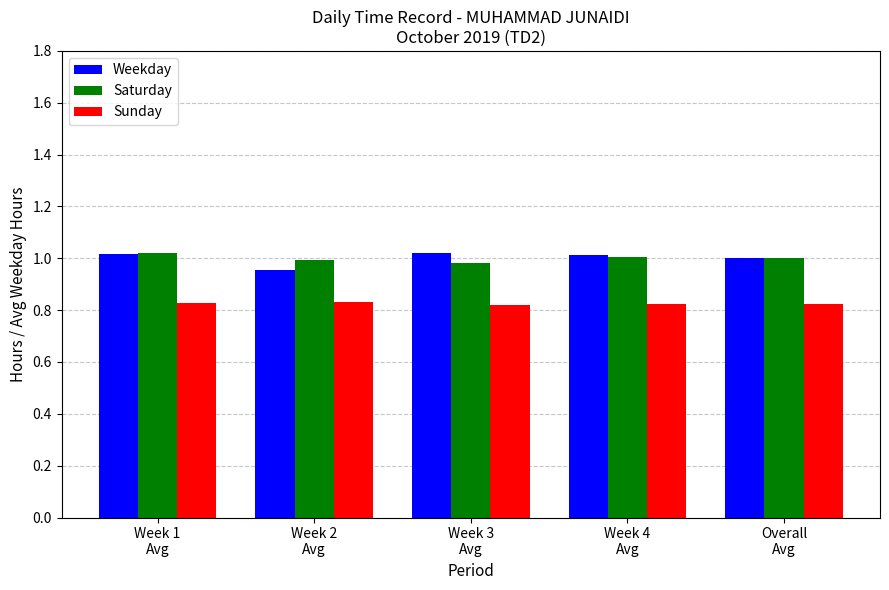

Count the number of categories in the chart.

5